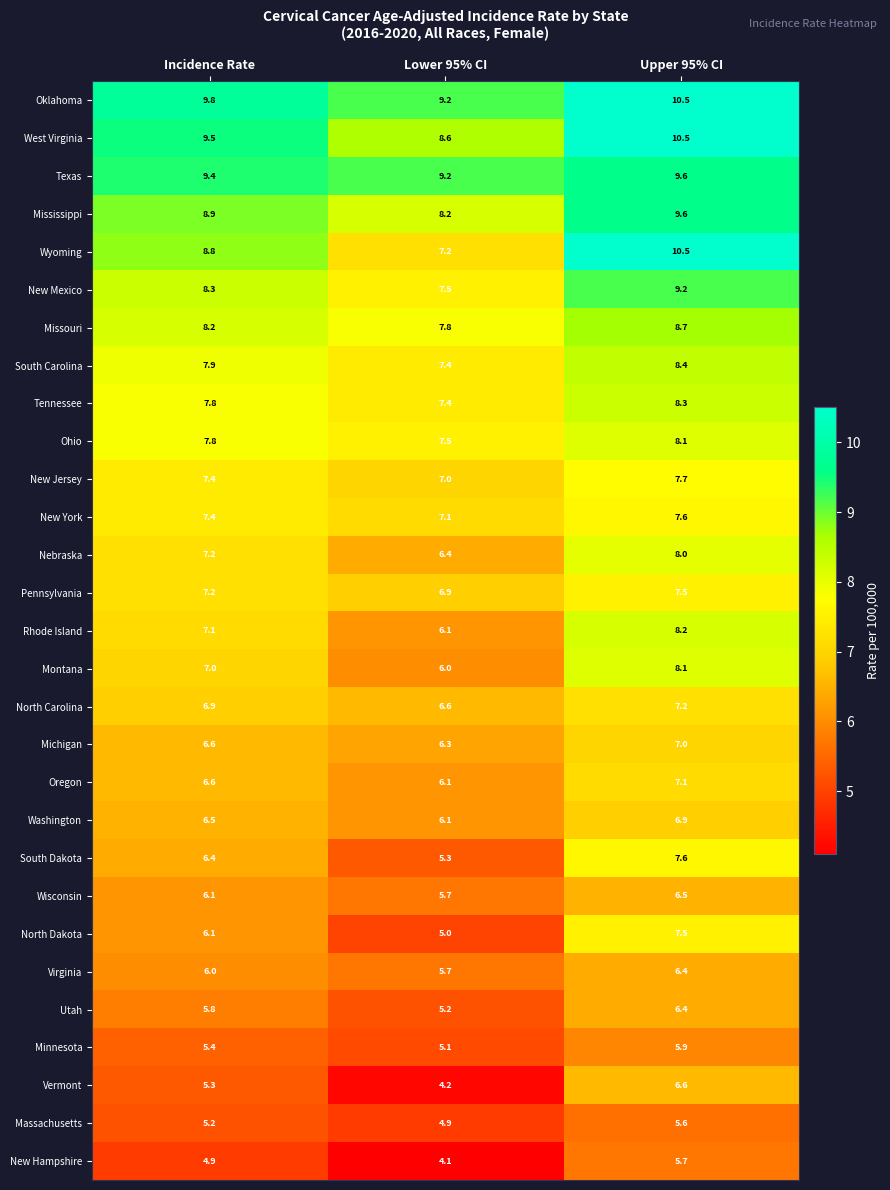

What is the difference between the Oklahoma values at Lower 95% CI and Incidence Rate?

0.6